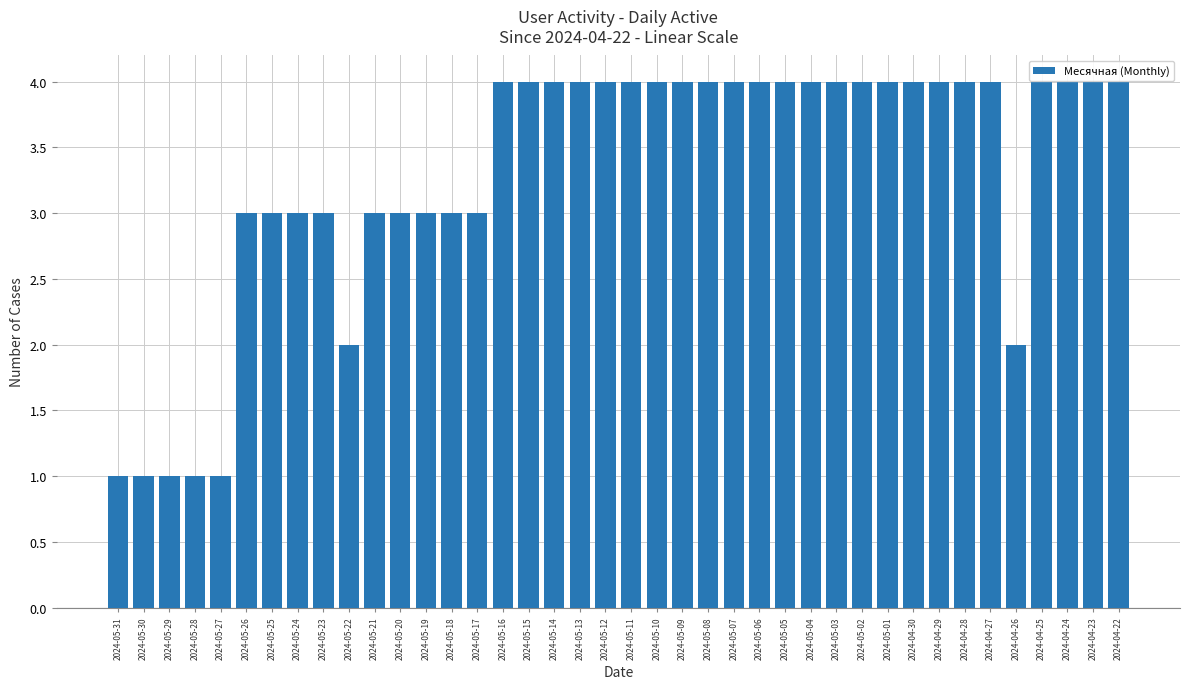

What is the average value?

3